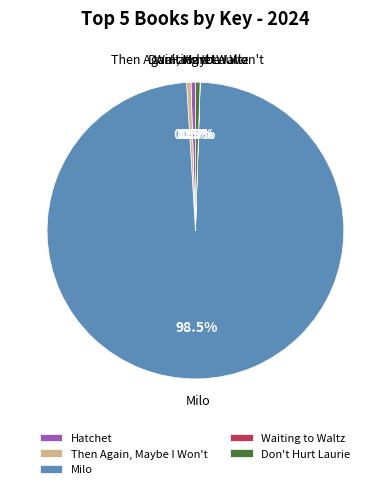

Does any single category account for the majority?

Yes